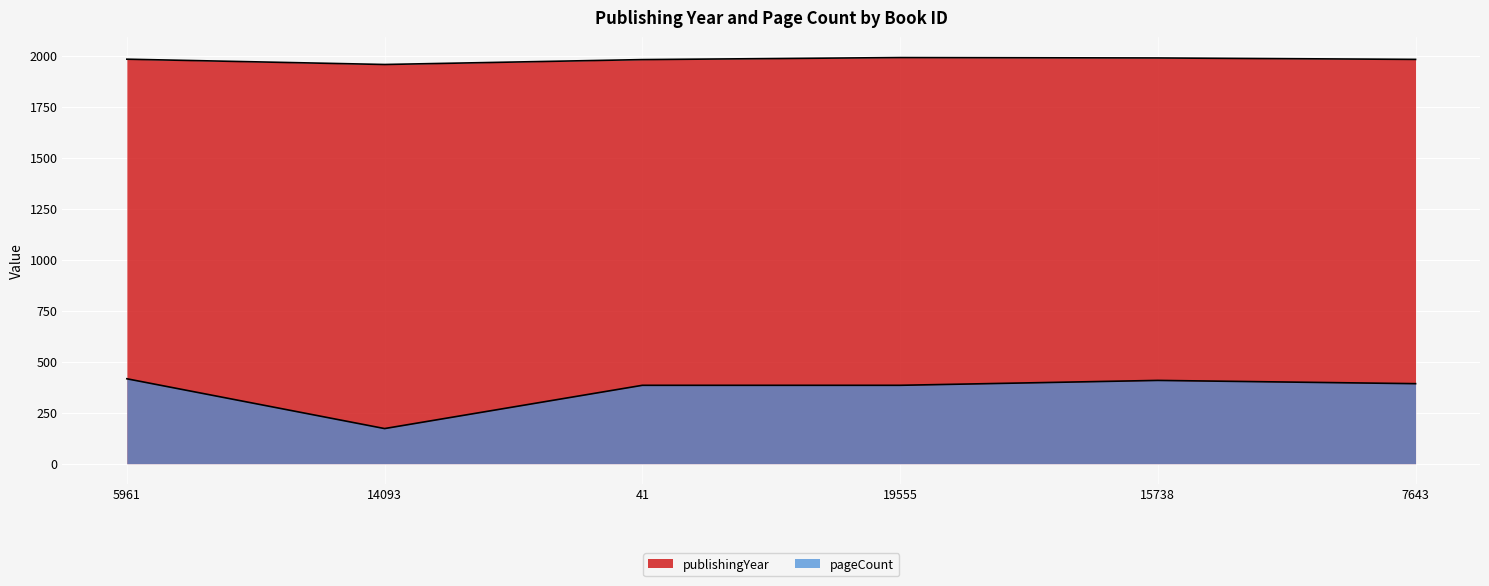

At which label does pageCount reach its minimum?

14093